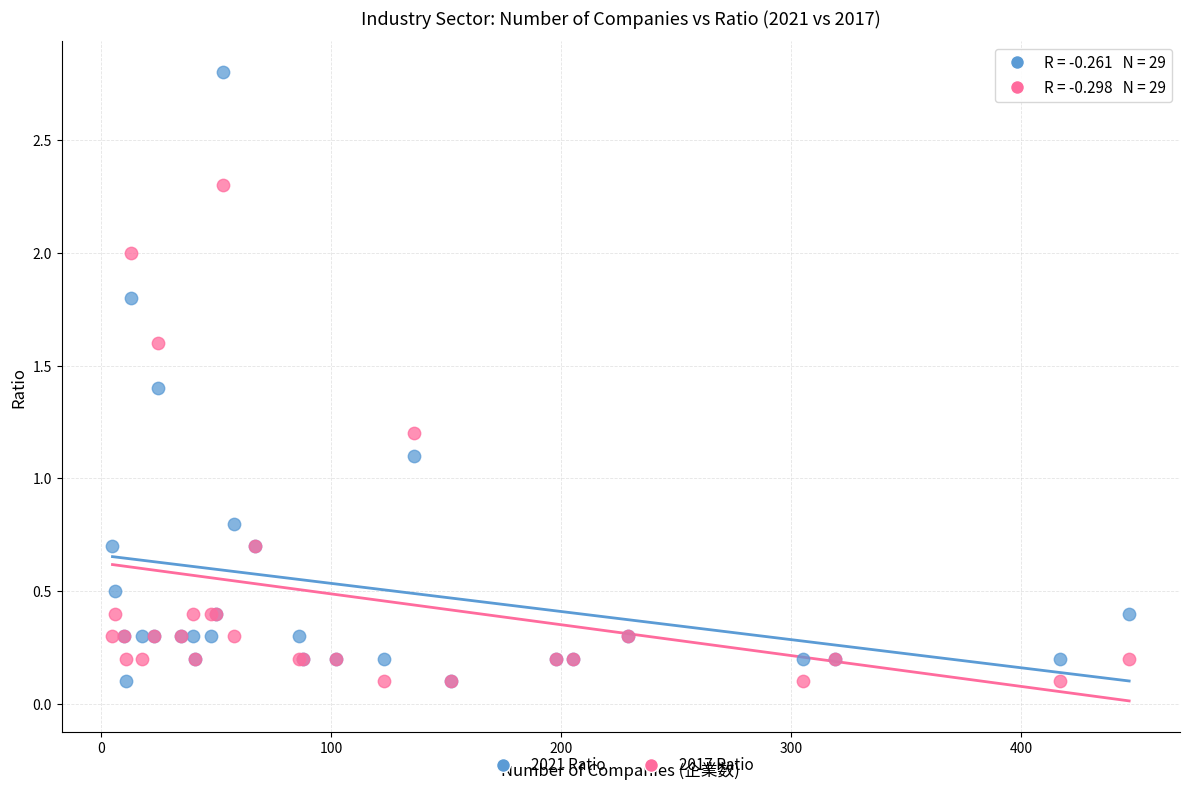

Which series contains the highest Y value?

2021 Ratio